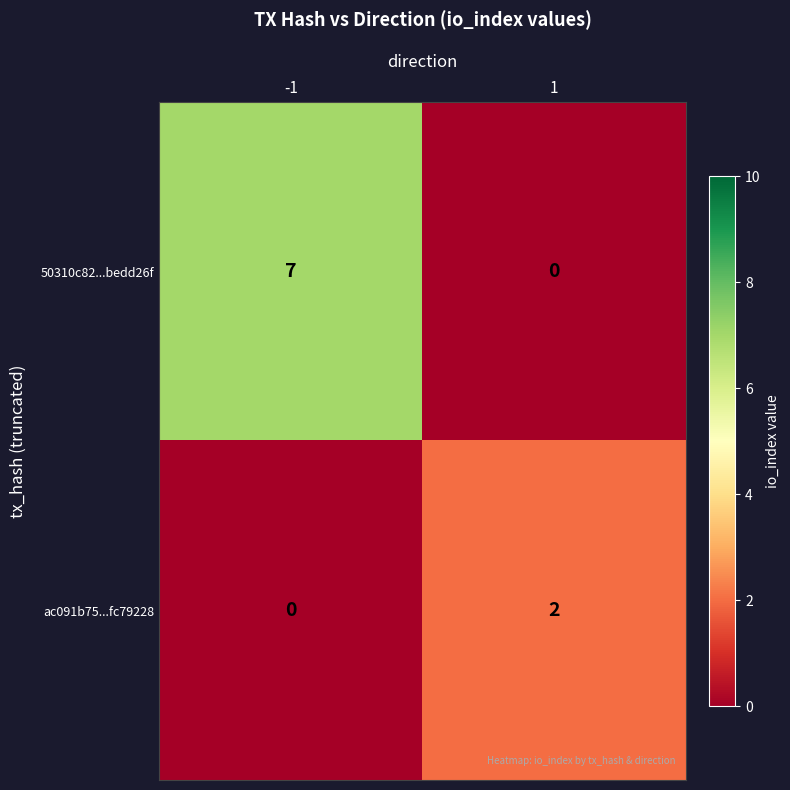

The ac091b75...fc79228 series shows 0 at -1. True or false?

True